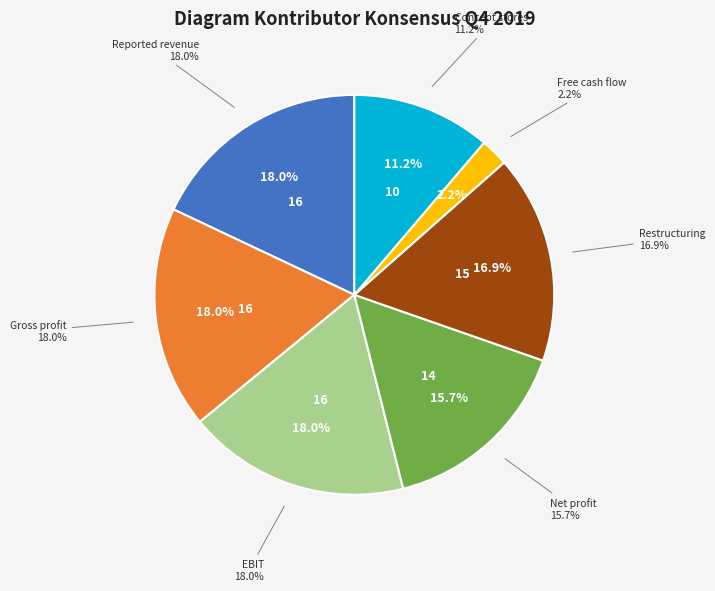

True or false: Number of concept stores accounts for 11% of the total.

True